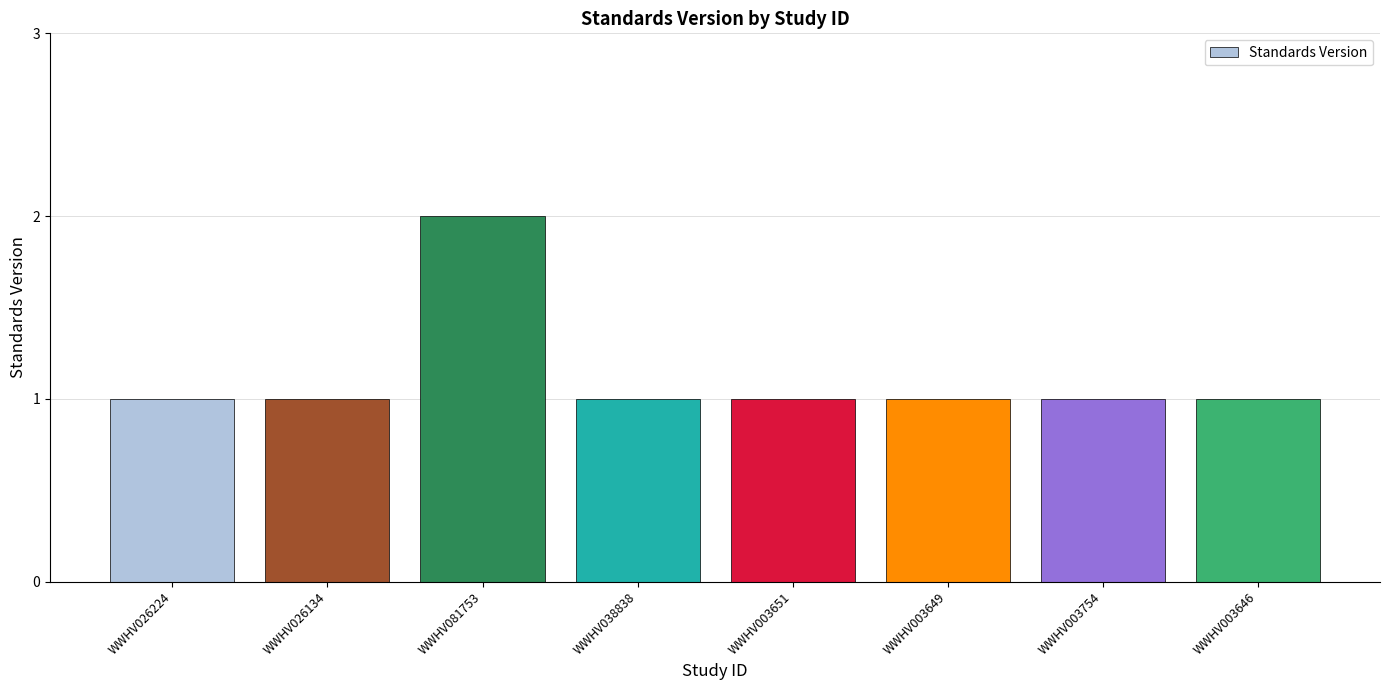

Approximately how many times larger is the value at WWHV003754 compared to WWHV038838?

1.0